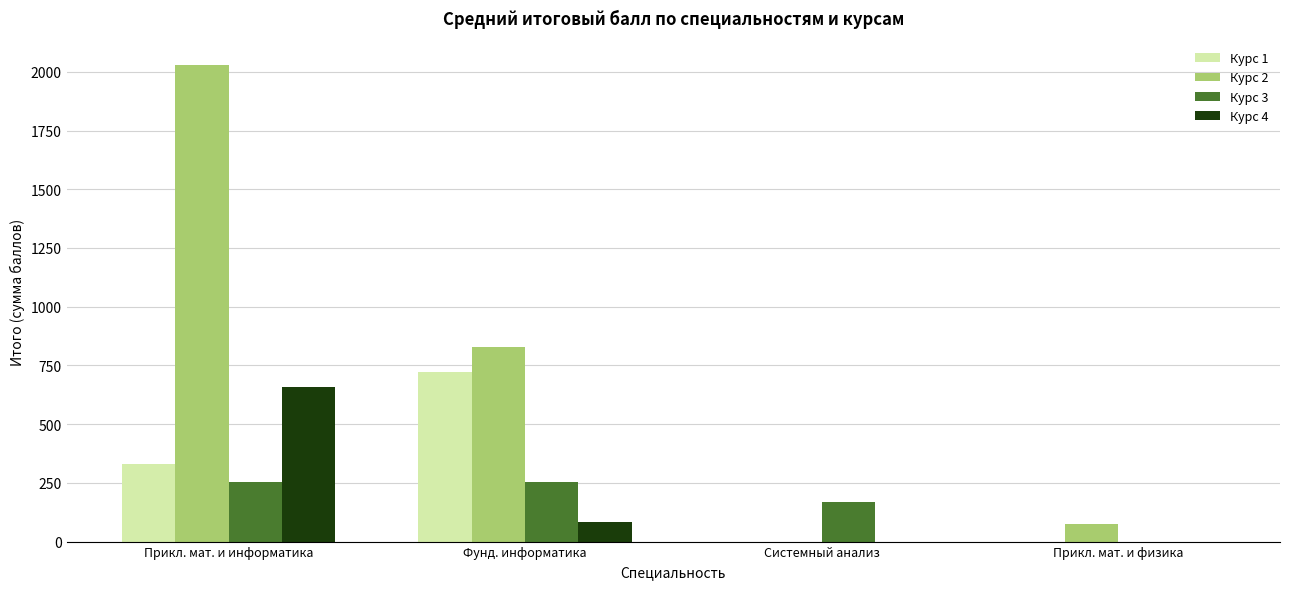

True or false: Курс 4 has a value of 659.5 at Прикл. мат. и информатика.

True